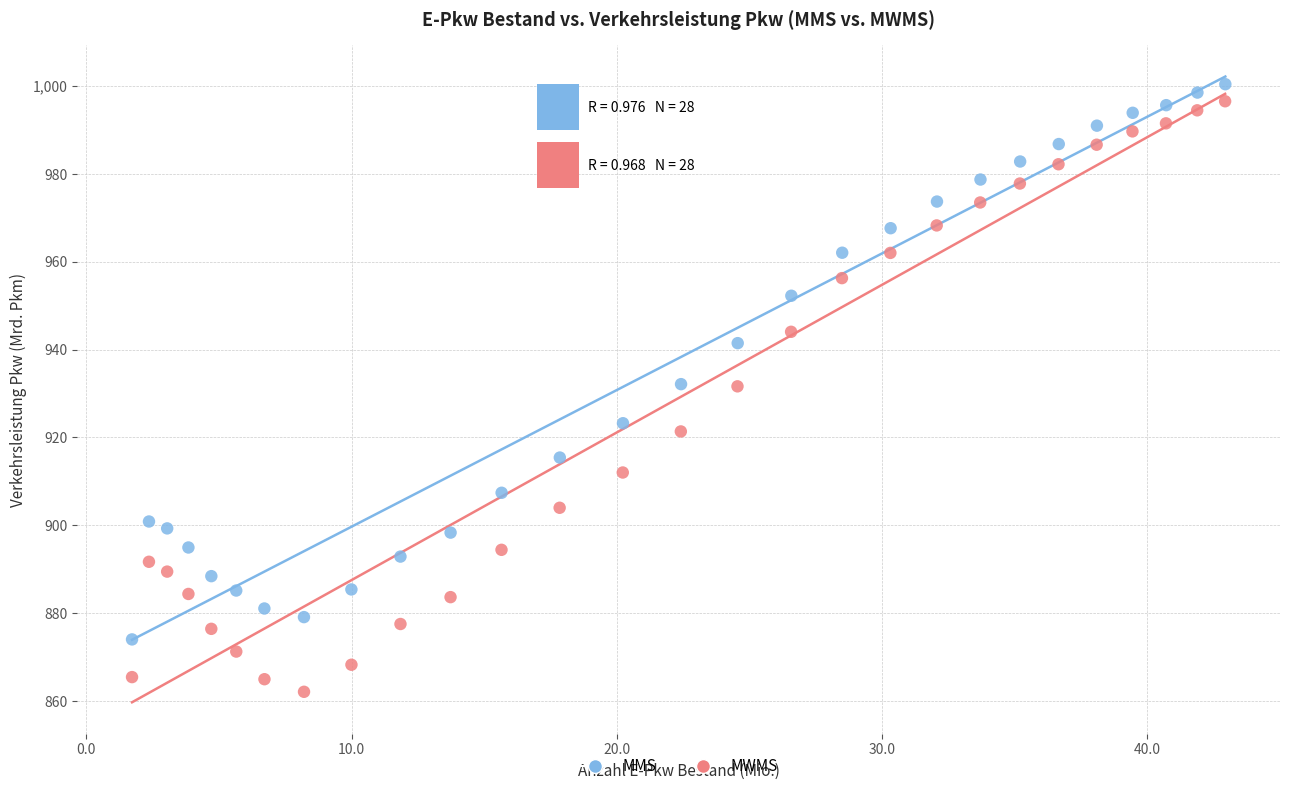

Which series has the widest spread of Y values?

MWMS